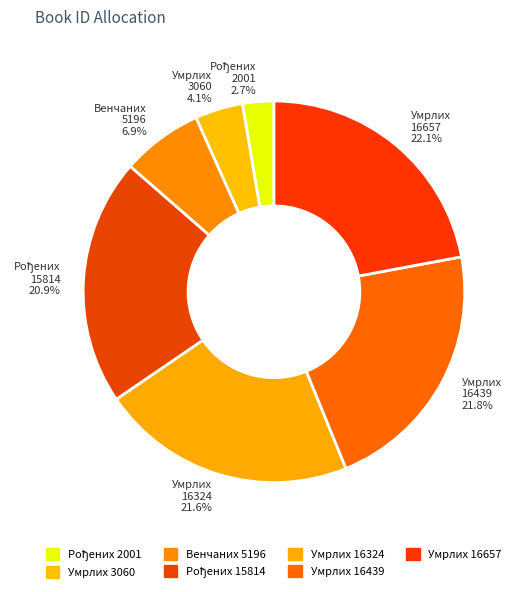

Is the sum of Венчаних 5196 and Умрлих 16657 greater than half?

No